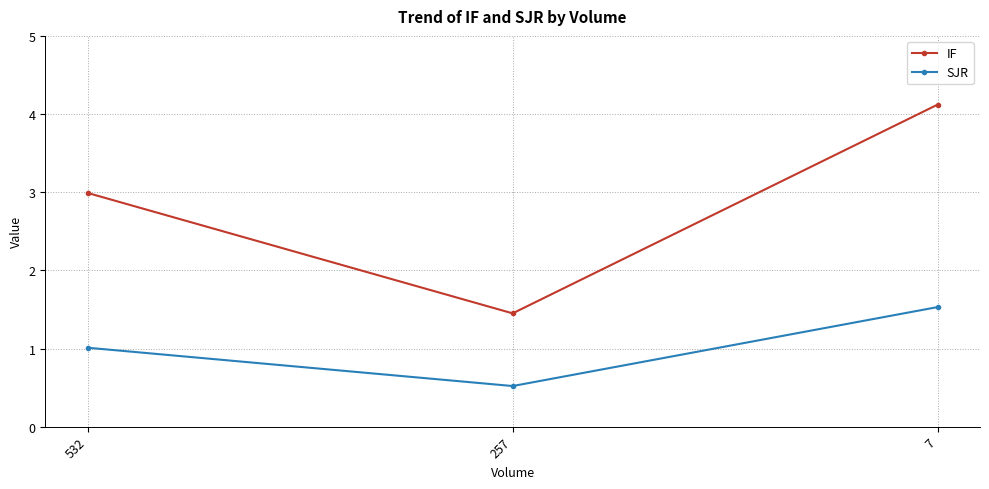

What is the minimum value for SJR?

0.5